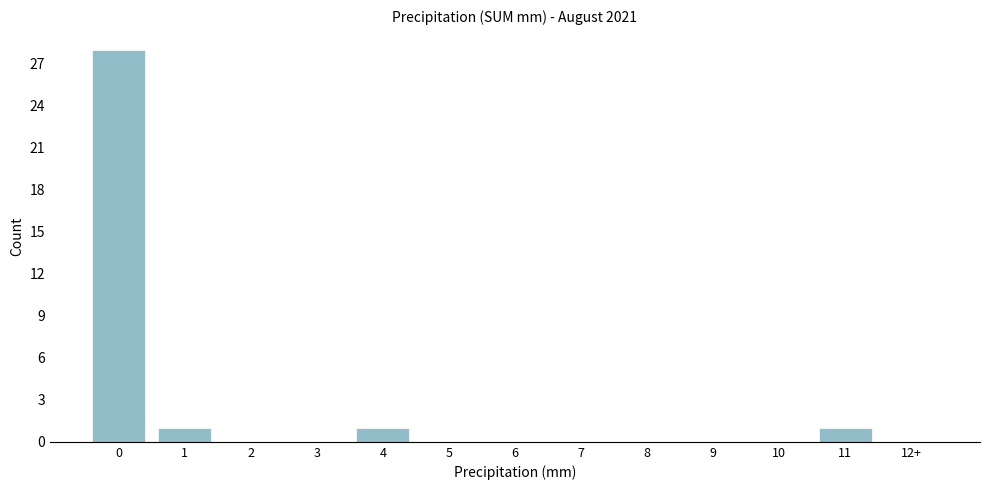

Reading left to right, extract all data points from this chart.

0=28	1=1	2=0	3=0	4=1	5=0	6=0	7=0	8=0	9=0	10=0	11=1	12+=0